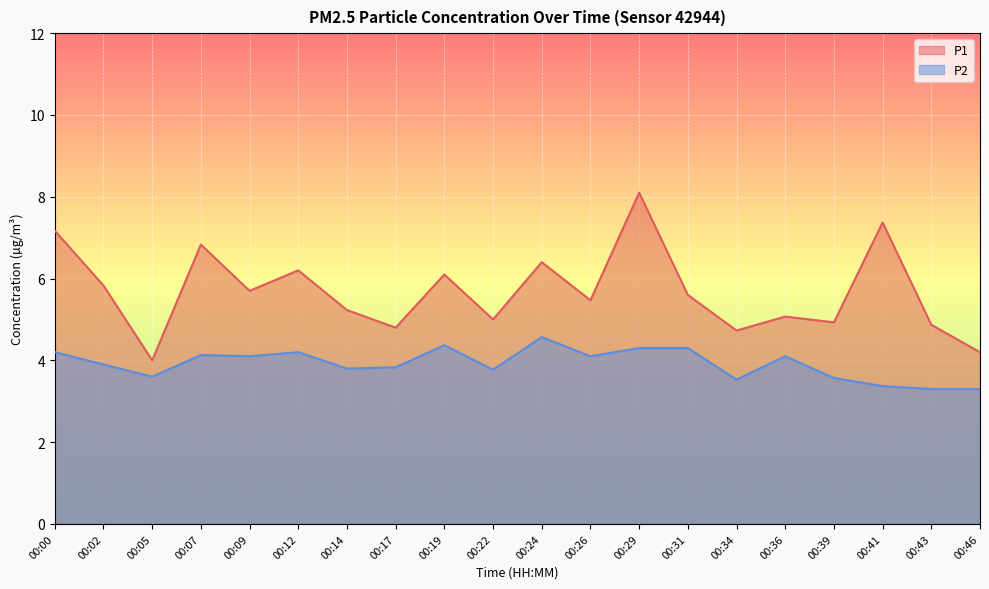

What is the spread (max minus min) of values at 00:31?

1.3